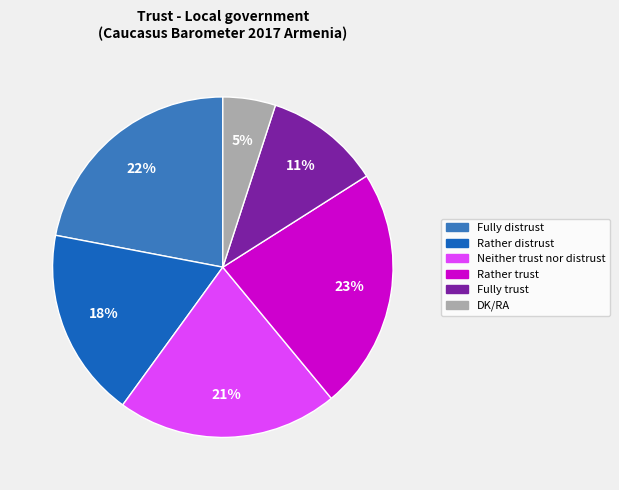

Does Rather distrust represent more than half of the total?

No